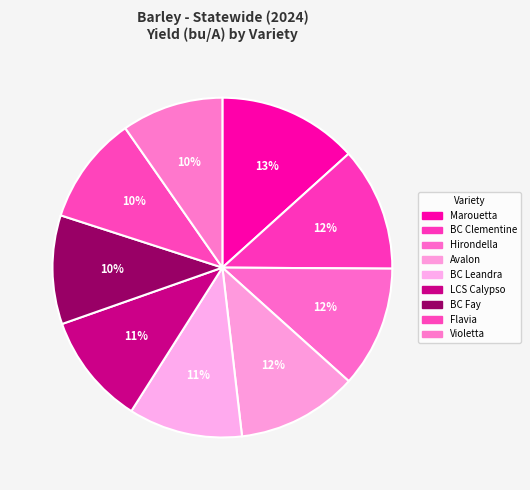

What is the ratio of the value at Avalon to the value at Violetta?

1.2